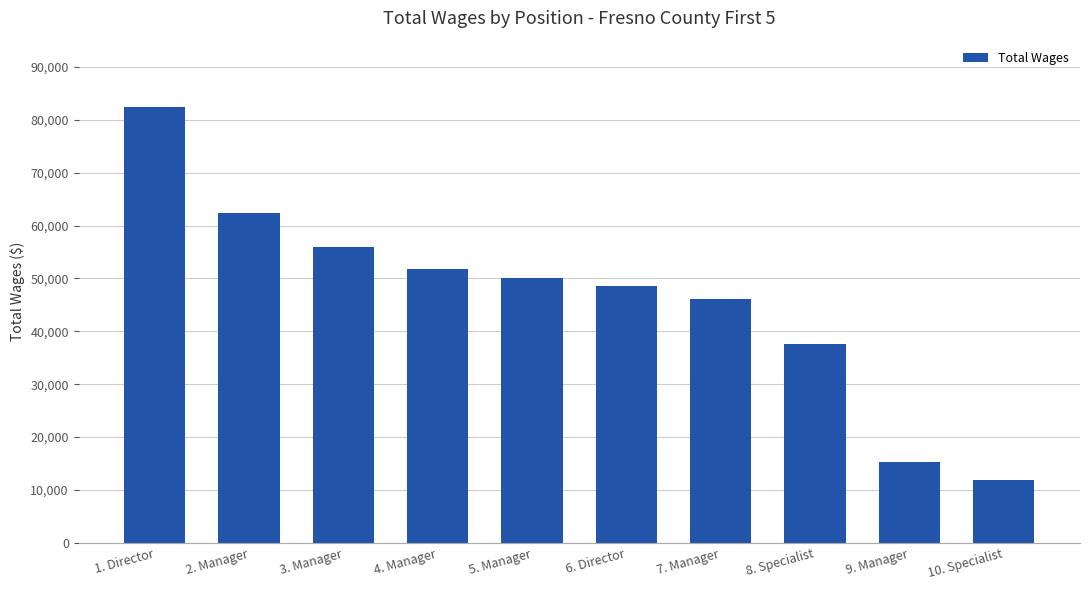

Count the number of categories in the chart.

10